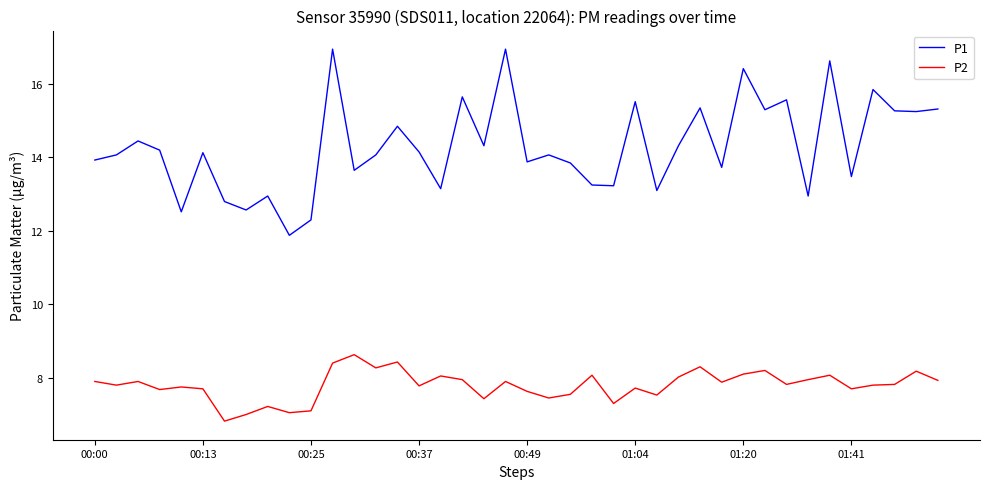

What is the difference between the maximum and minimum values in the P2 series?

1.8